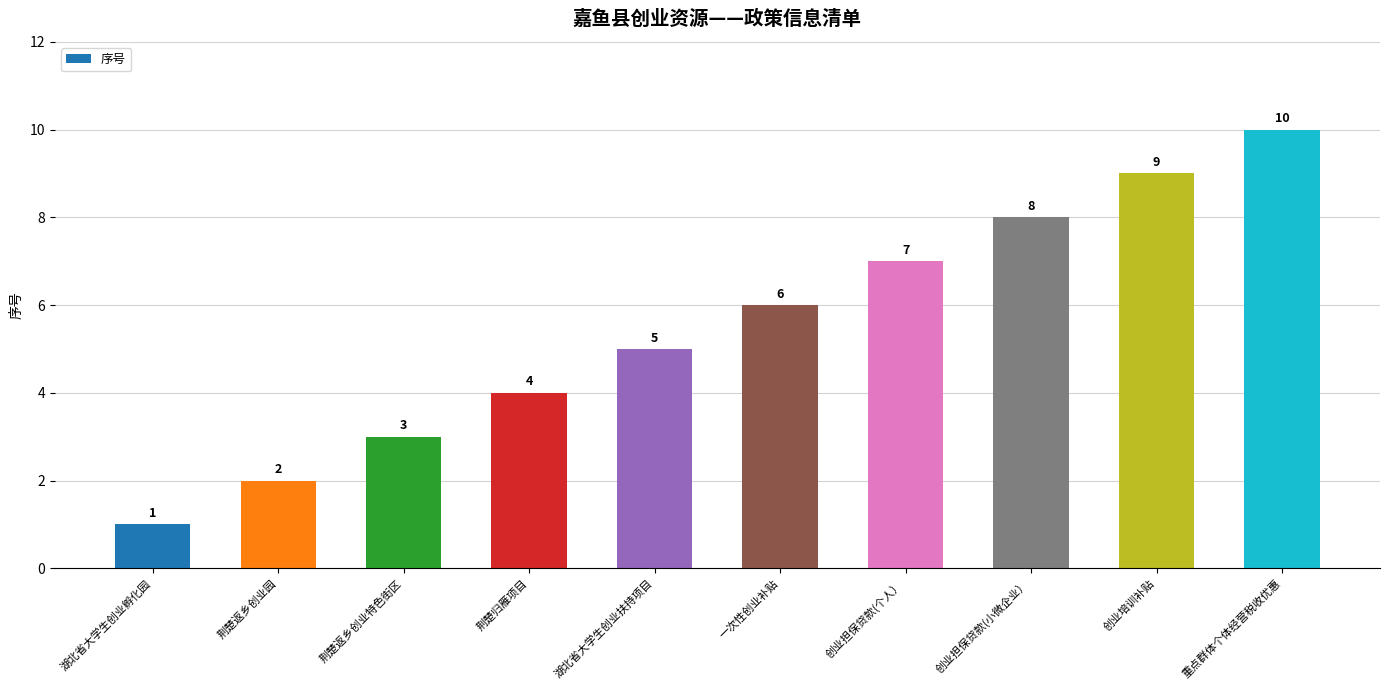

What is the greatest value displayed?

10